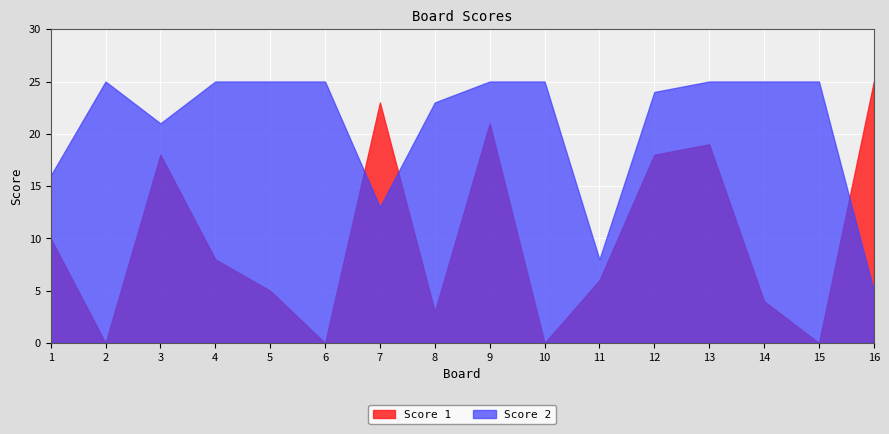

Between 7 and 11, which series saw the biggest shift?

Score 1